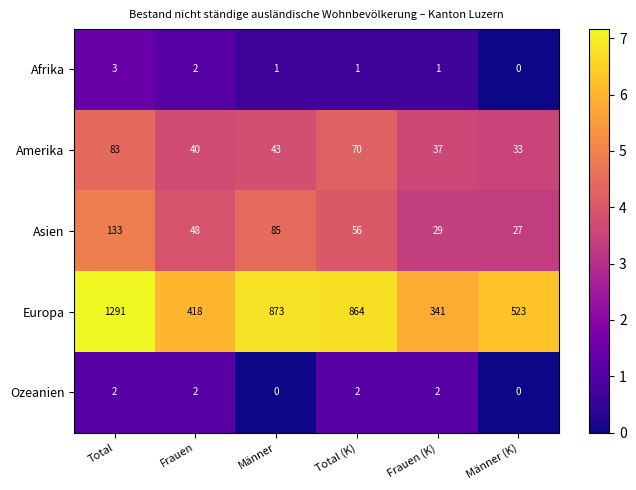

Which series has the largest total across all categories?

Europa